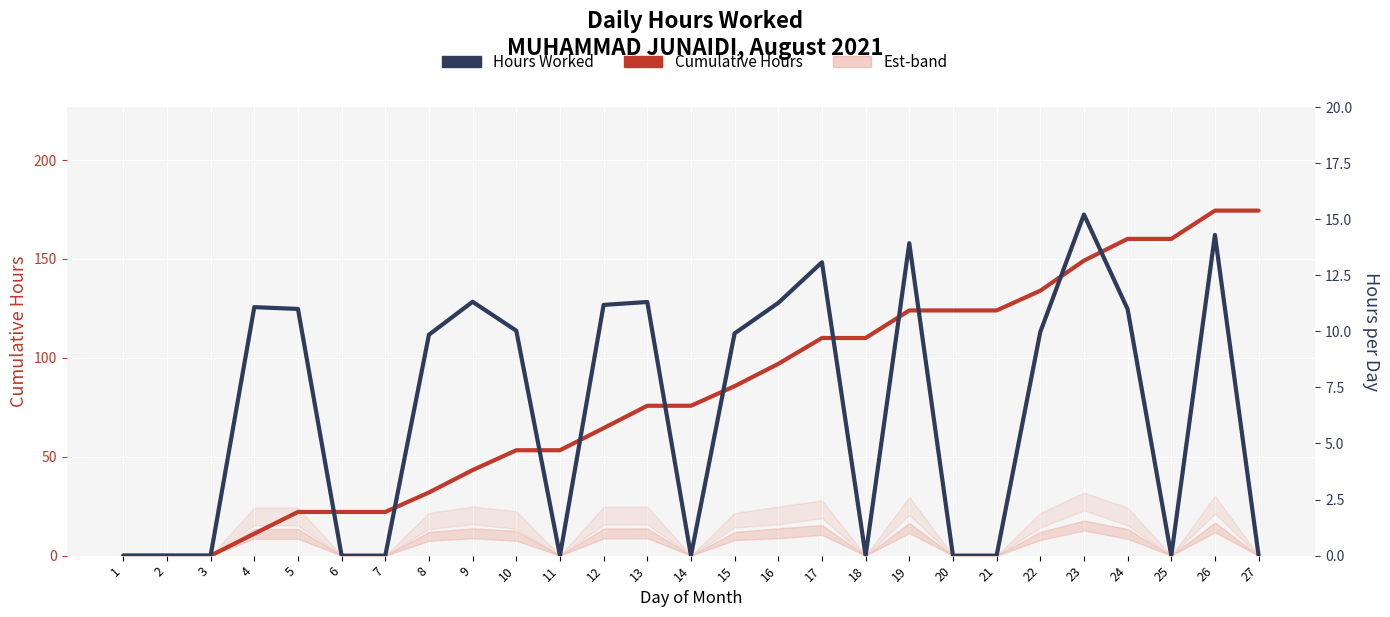

Rank the series by their maximum value, from lowest to highest.

Hours Worked, Cumulative Hours